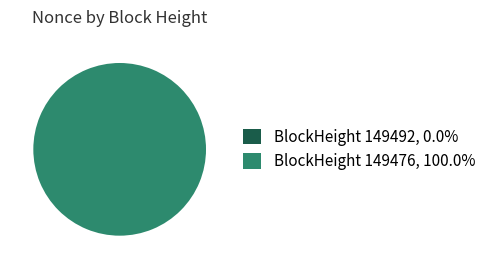

Rank the categories by value from highest to lowest.

149476, 149492